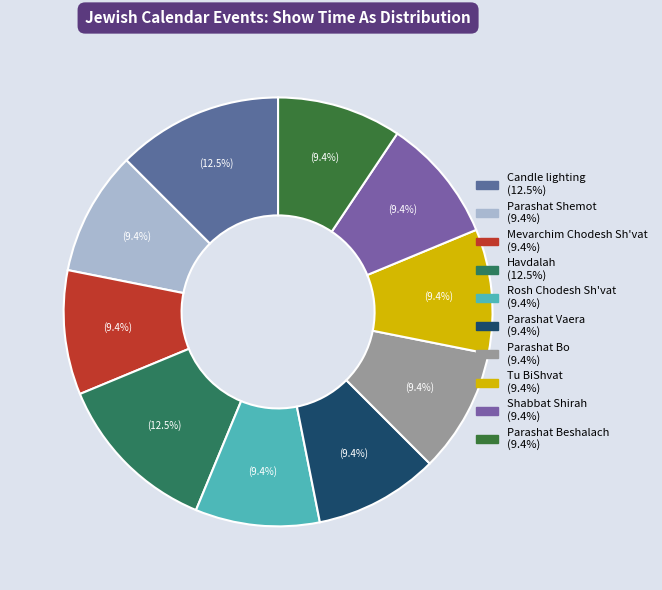

What percentage is NOT represented by Parashat Shemot?

90.6%